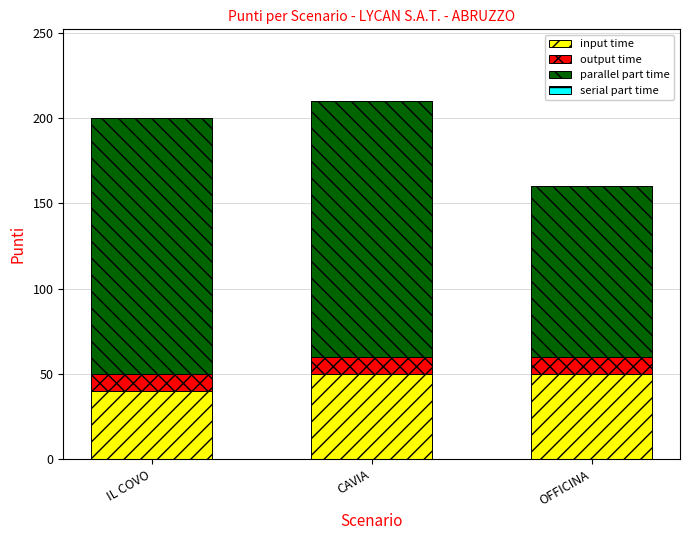

Reading left to right, transcribe the values for input time.

40	50	50